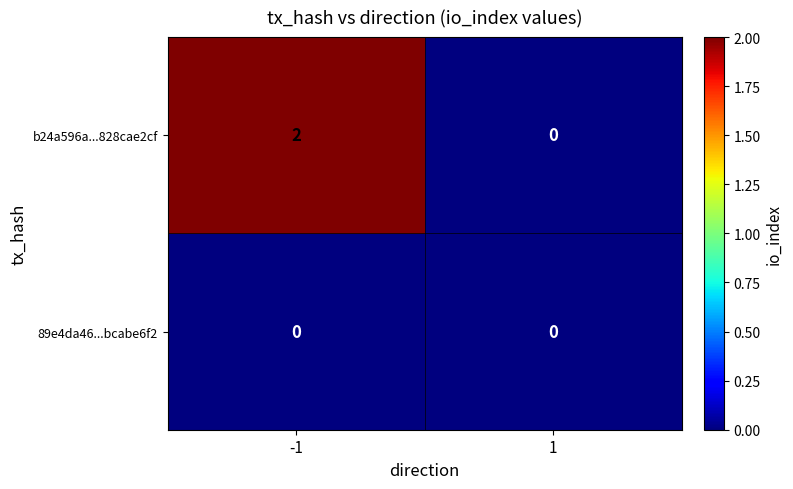

Which series has the largest total across all categories?

b24a596a...828cae2cf